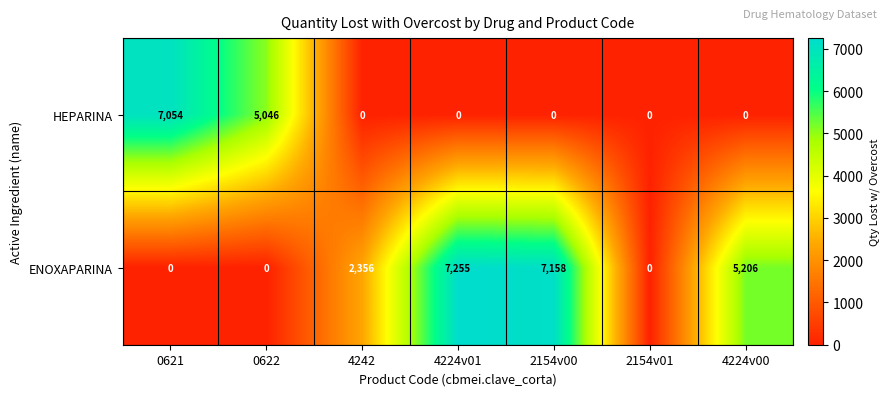

At how many categories does at least one series exceed 2174?

6